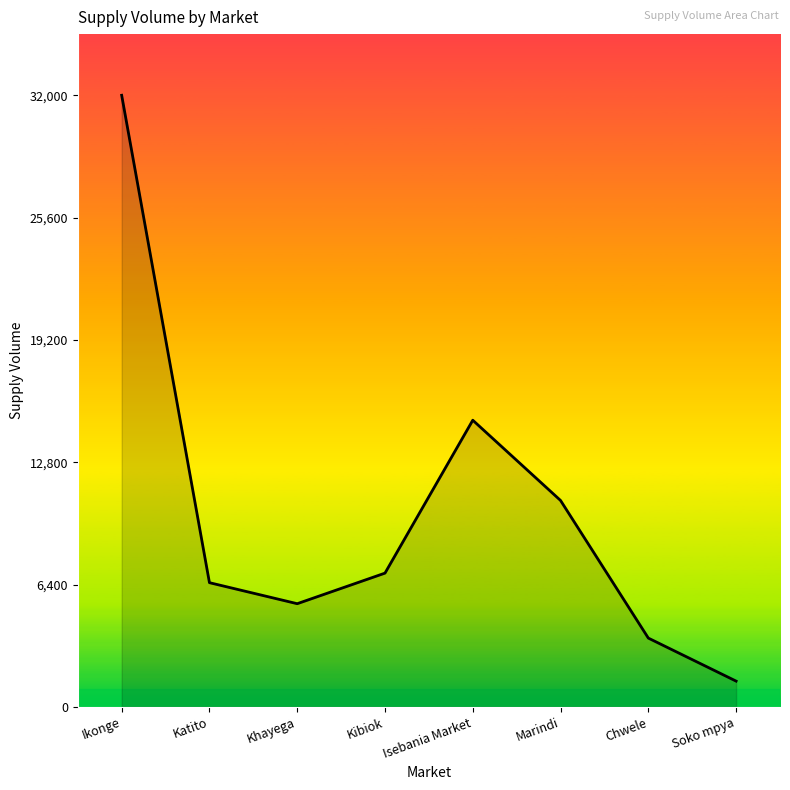

Which has a higher value, Khayega or Isebania Market?

Isebania Market